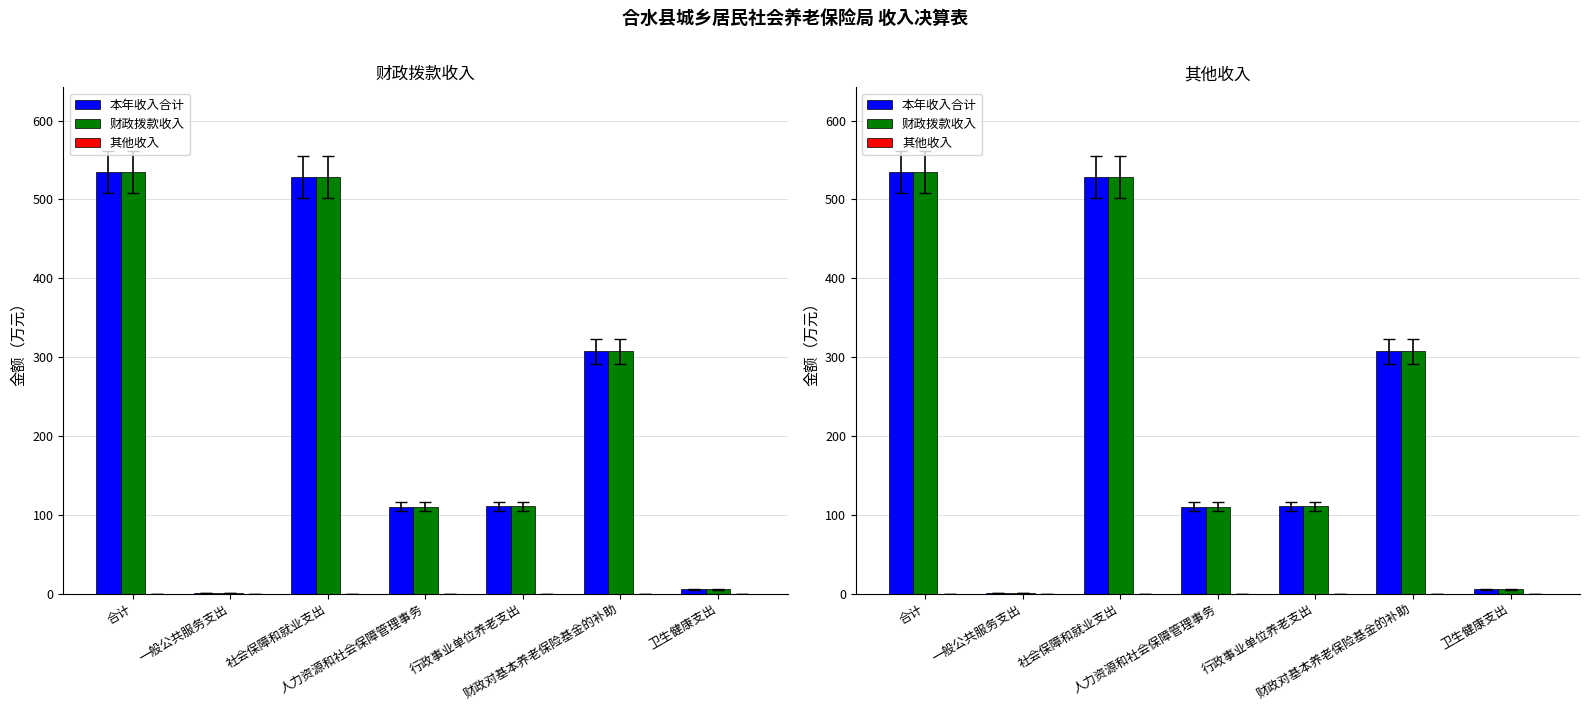

What is the sum of all 本年收入合计 values?

1598.1